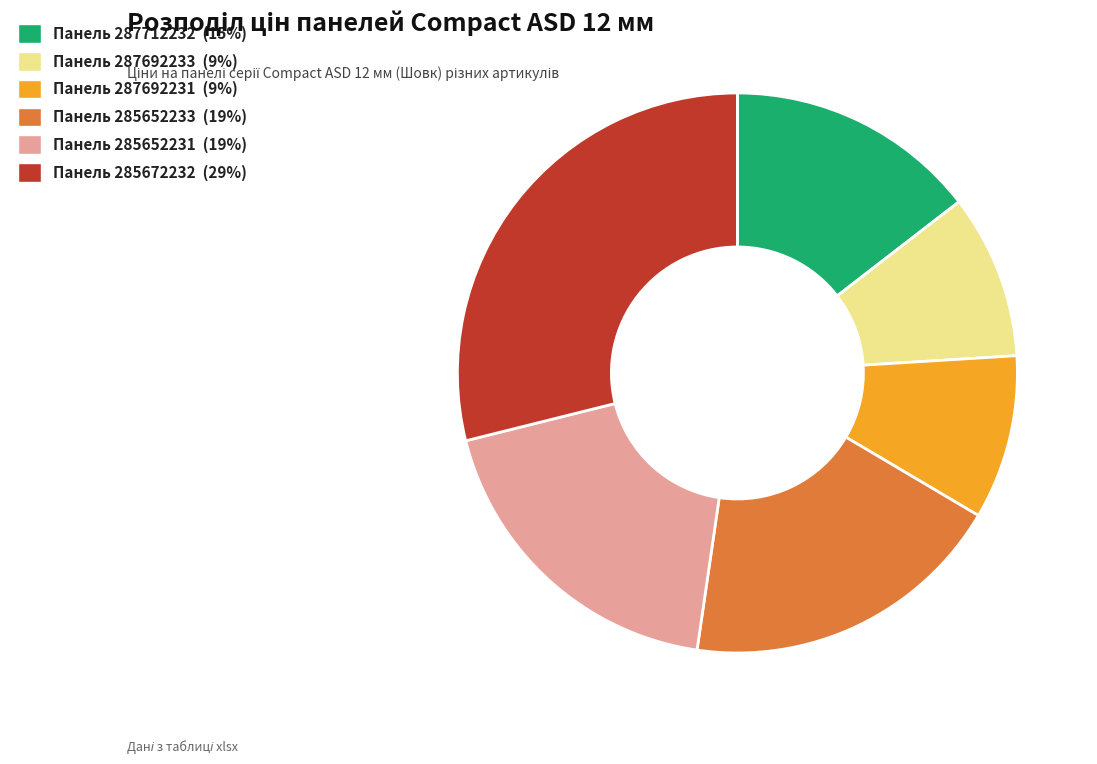

Is there a majority slice in this chart?

No